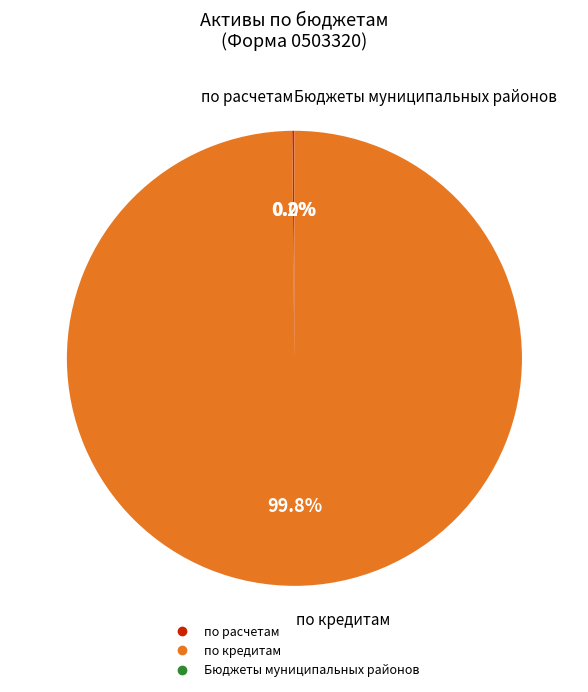

Is there any slice that represents more than half of the pie?

Yes